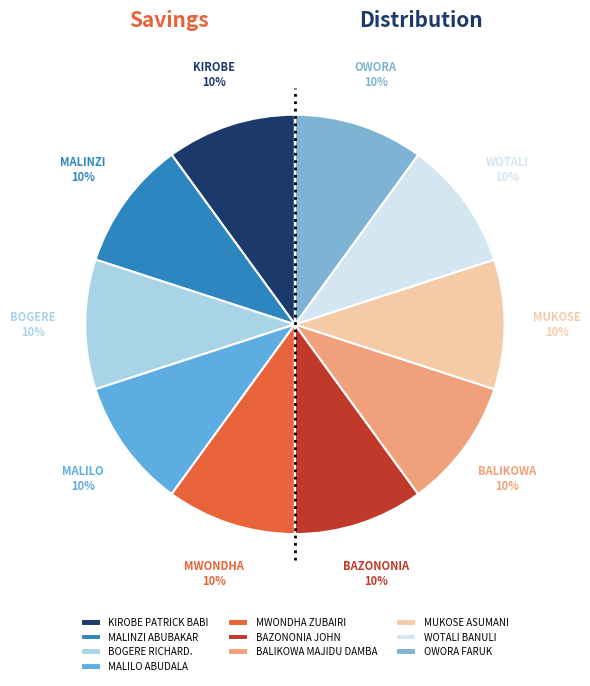

What is the largest slice in the pie chart?

KIROBE PATRICK BABI